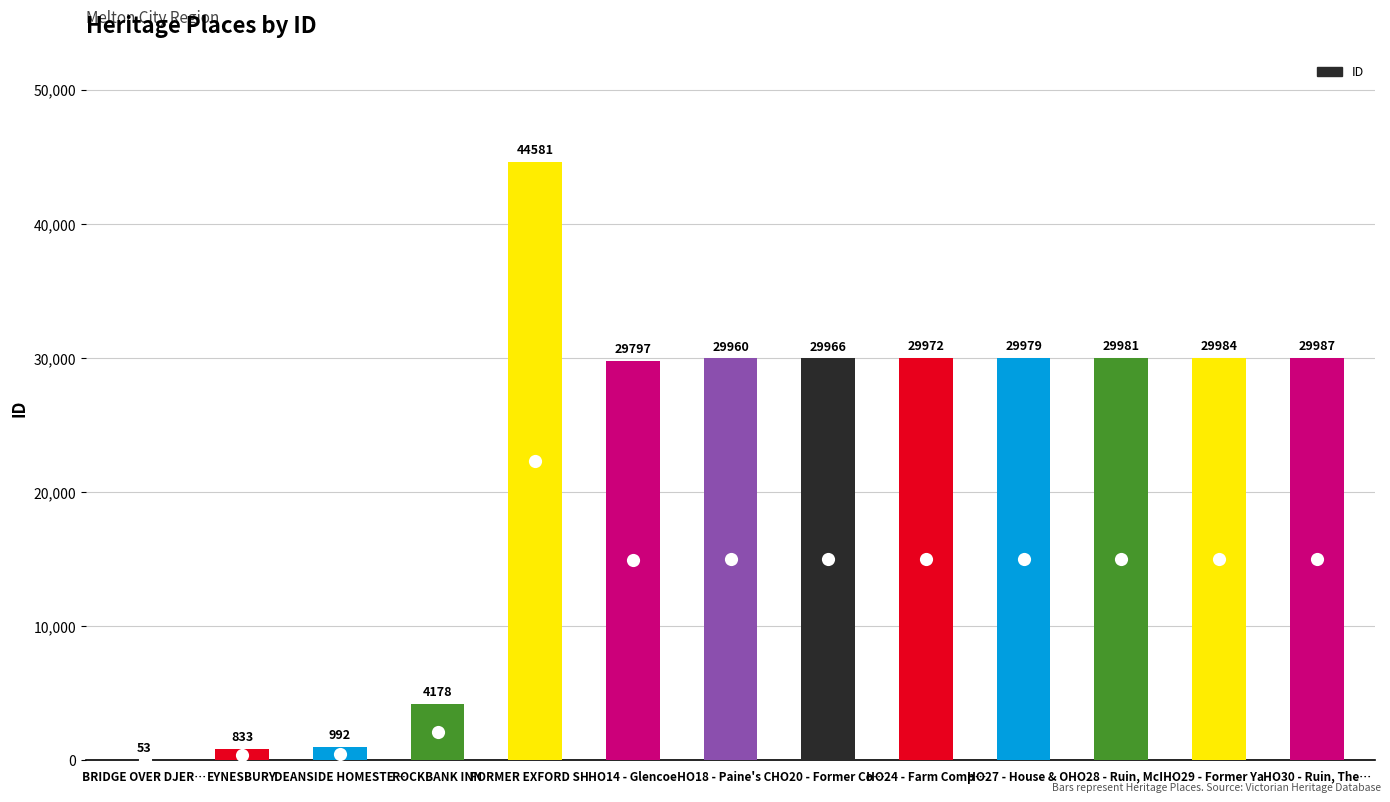

What is the ratio of the value at HO30 - Ruin, The… to the value at HO18 - Paine's C…?

1.0